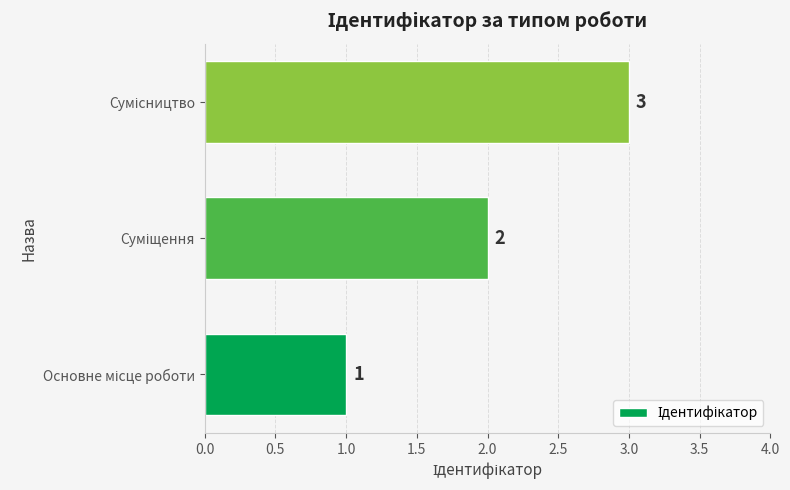

Count the values in the range 1 to 3.

3